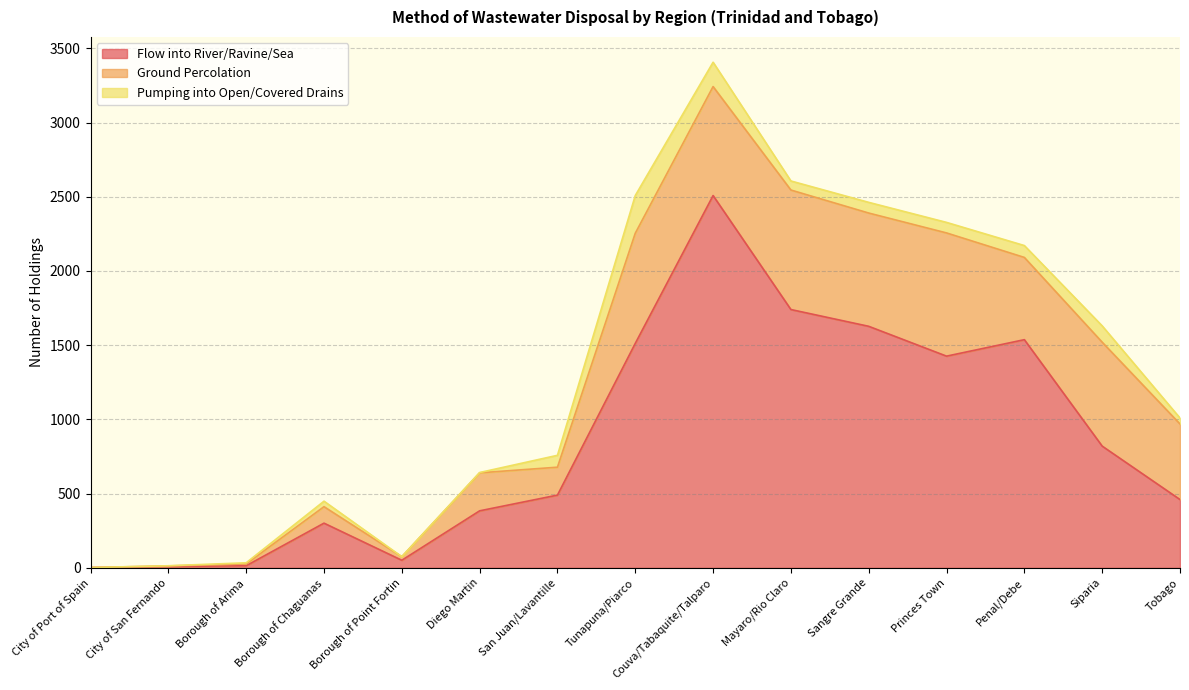

What is the difference between the maximum and second lowest values in the Pumping into Open/Covered Drains series?

254